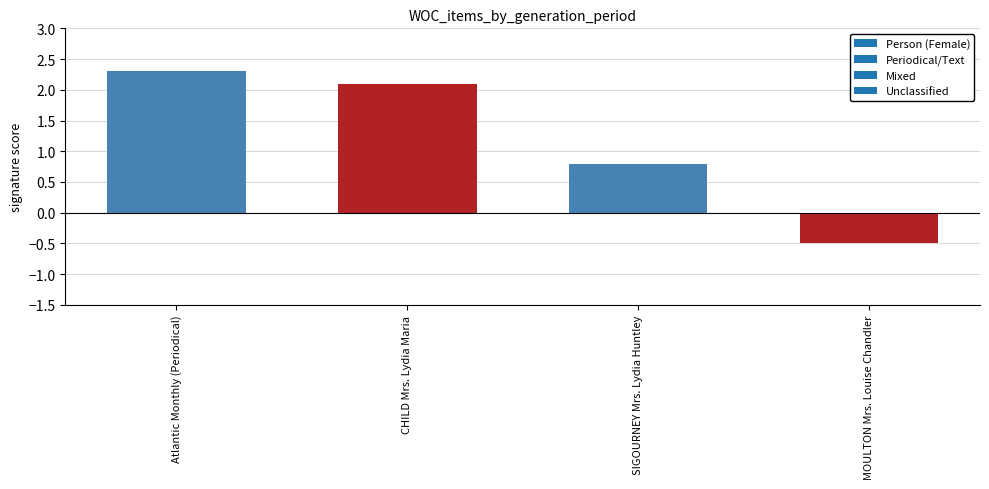

What is the minimum value shown in the chart?

-0.5